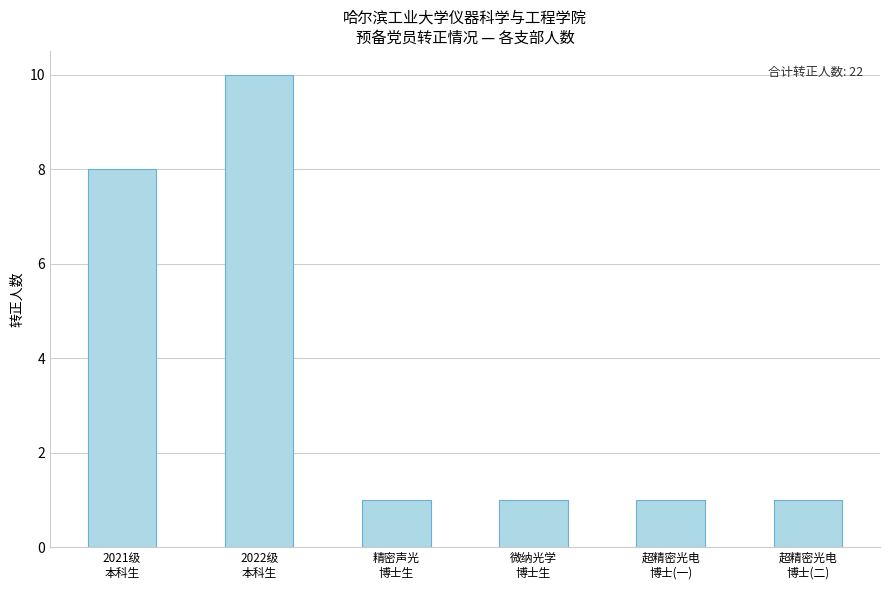

How many categories are shown in the chart?

6